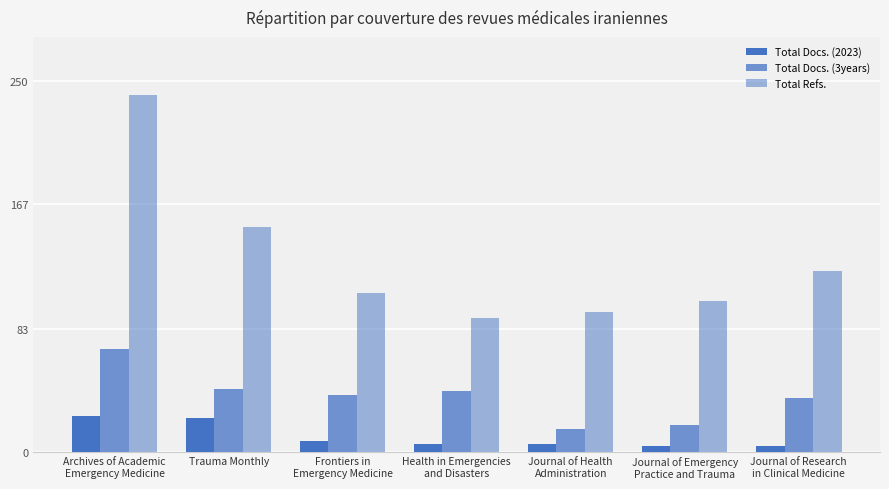

Reading left to right, what are all the values shown in this chart?

Total Docs. (2023): 24	23	7	5	5	4	4
Total Docs. (3years): 69	42	38	41	15	18	36
Total Refs.: 241	152	107	90	94	102	122